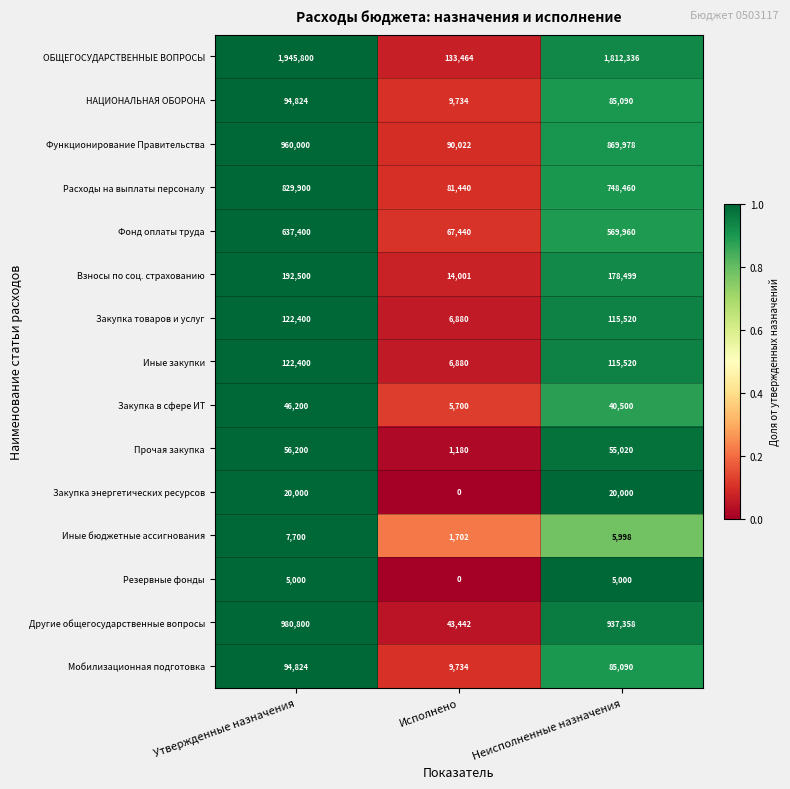

What is the spread (max minus min) of values at Неисполненные назначения?

1807336